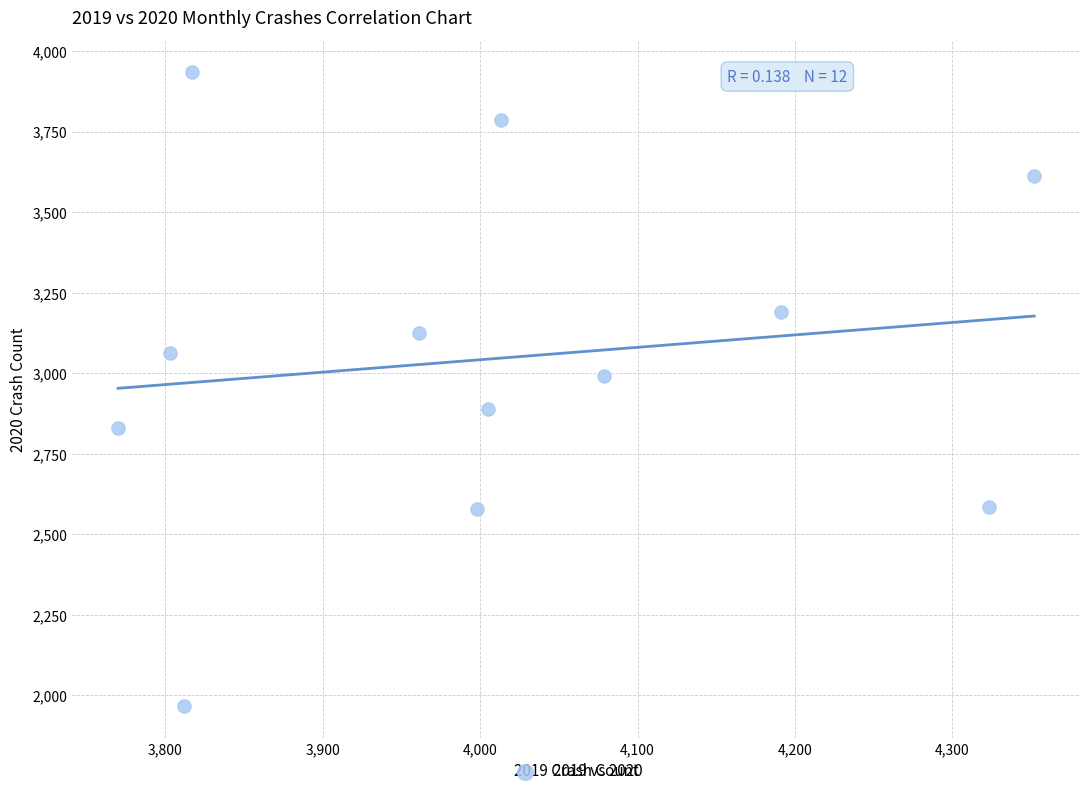

What is the average Y value?

3046